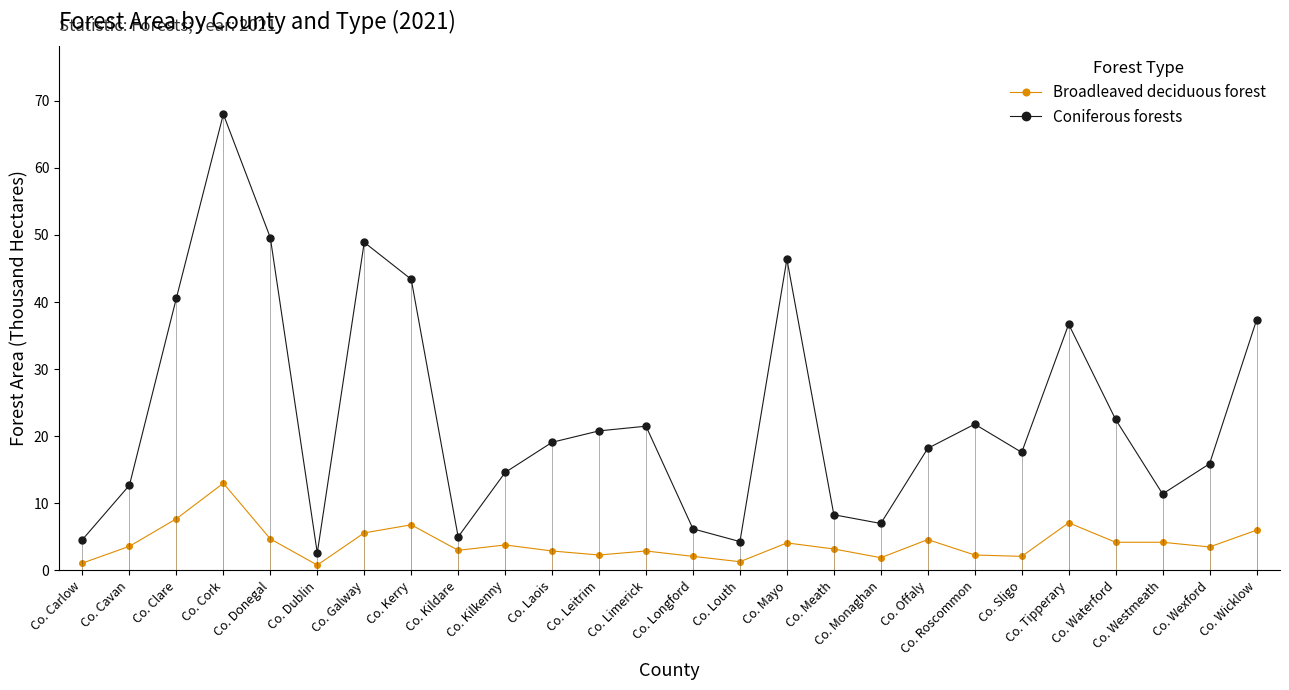

Read the Coniferous forests value at Co. Dublin.

2.6